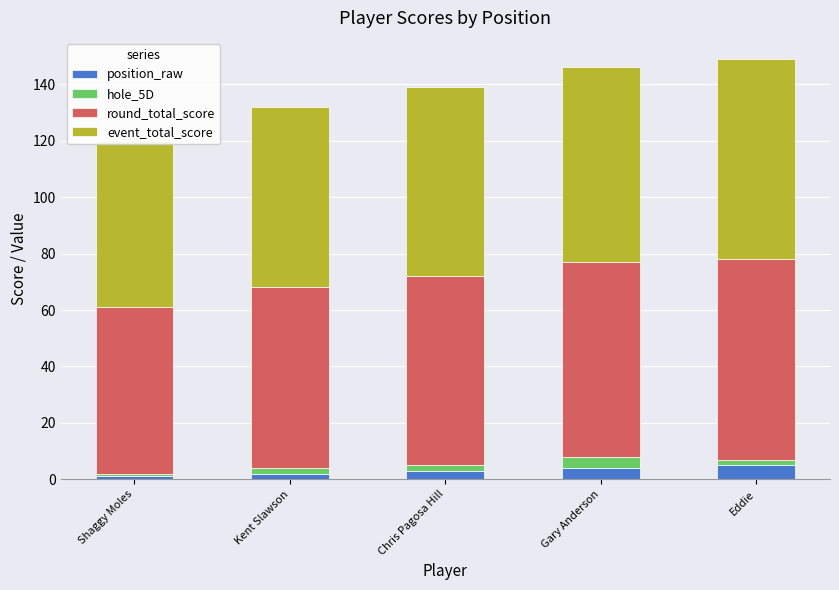

Count the number of categories in the chart.

5